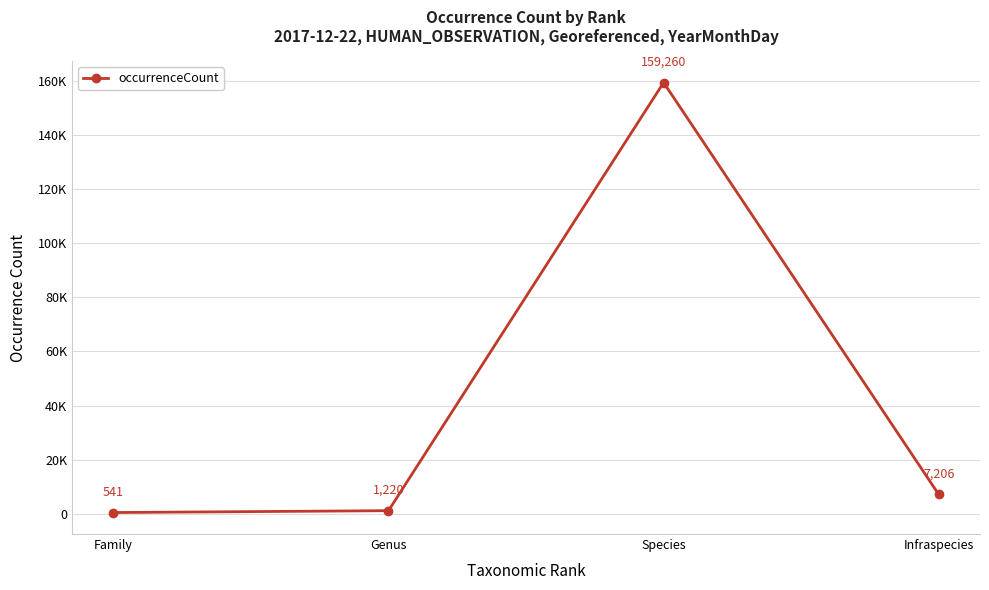

Is this an area chart (filled region under the line)?

No